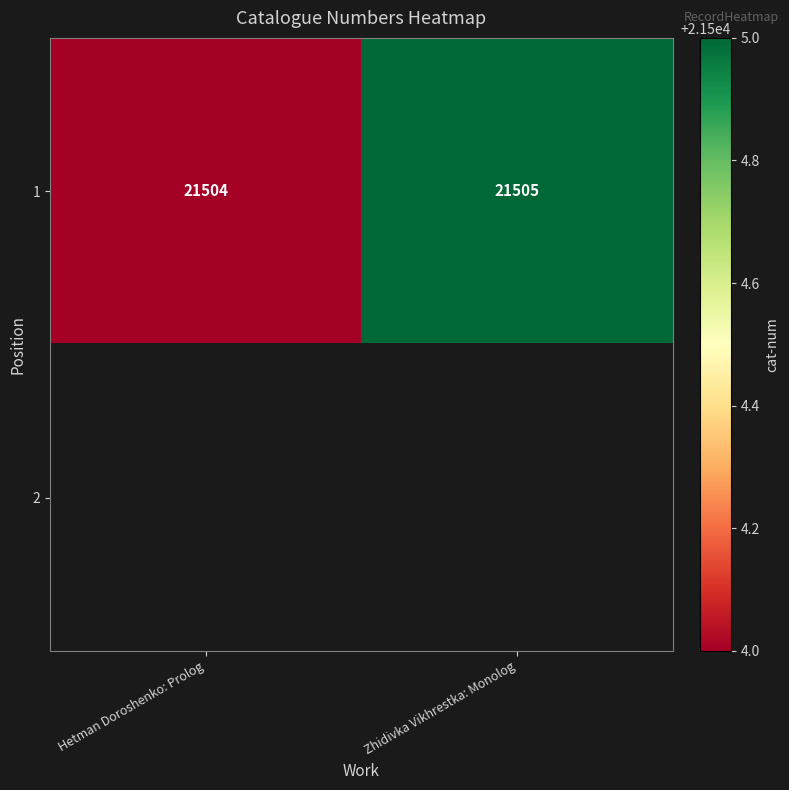

Count the number of categories in the chart.

2